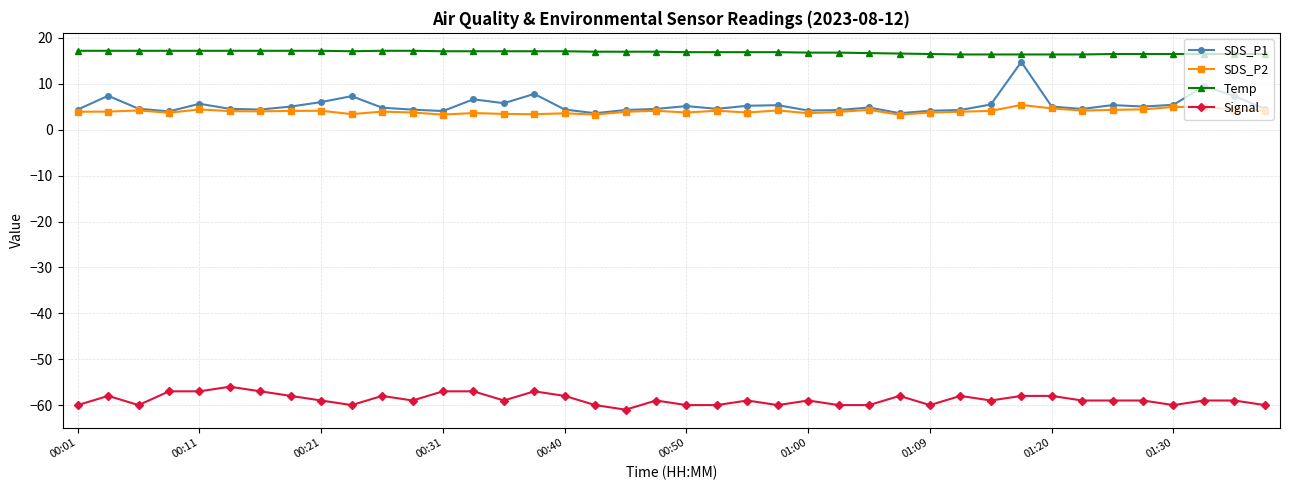

True or false: SDS_P1 and Signal intersect in this chart.

False